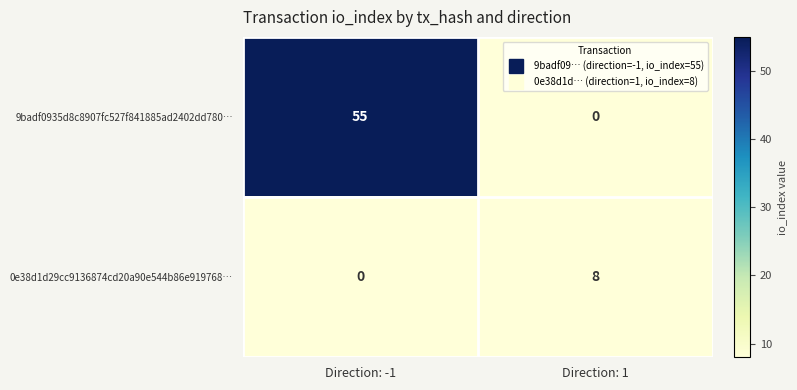

List the series in order of their peak value, lowest first.

0e38d1d29cc9136874cd20a90e544b86e919768…, 9badf0935d8c8907fc527f841885ad2402dd780…